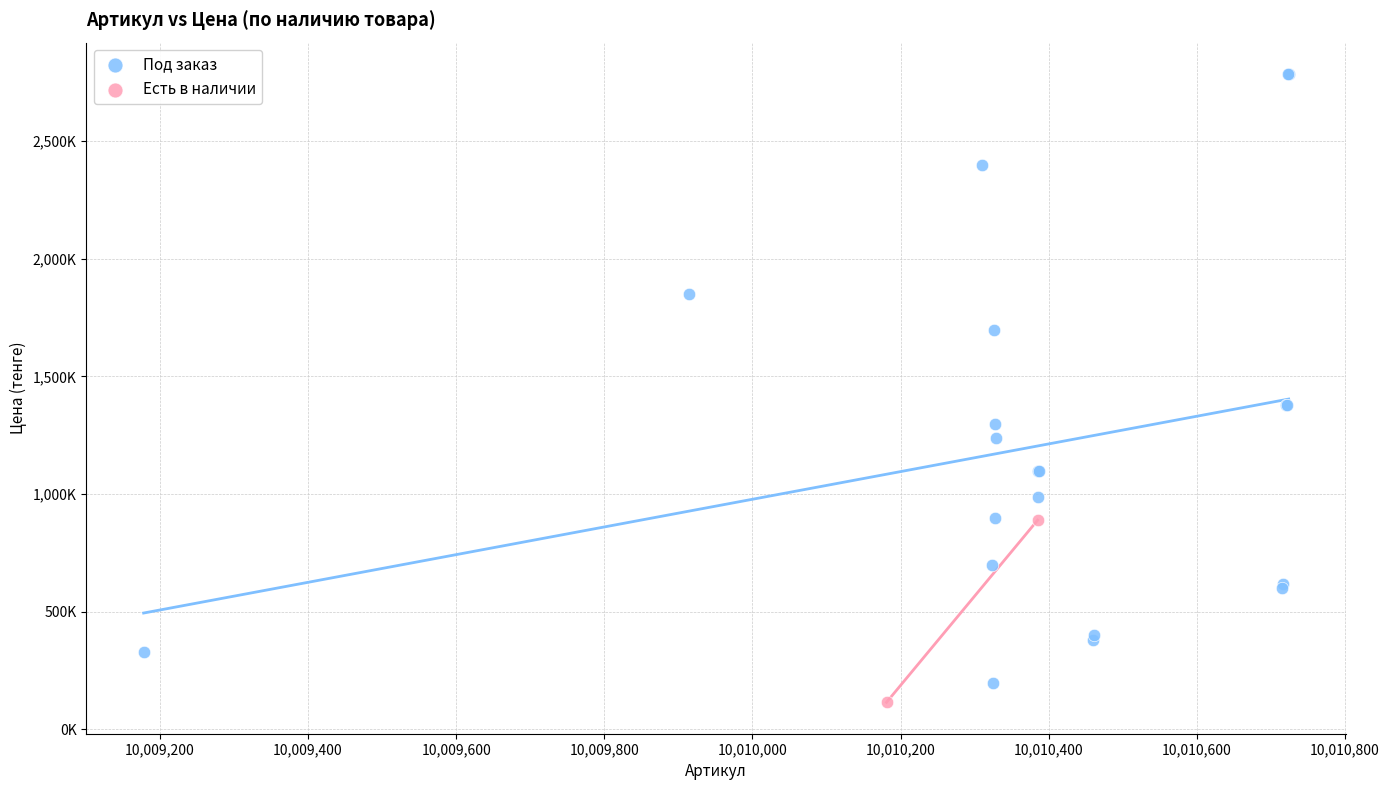

What are all the series names shown in the legend?

Под заказ, Есть в наличии